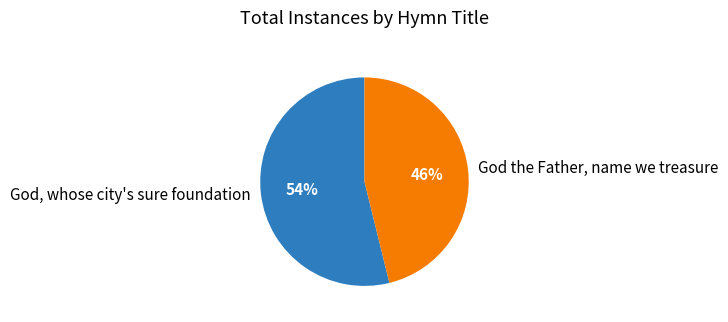

Is there a majority slice in this chart?

Yes